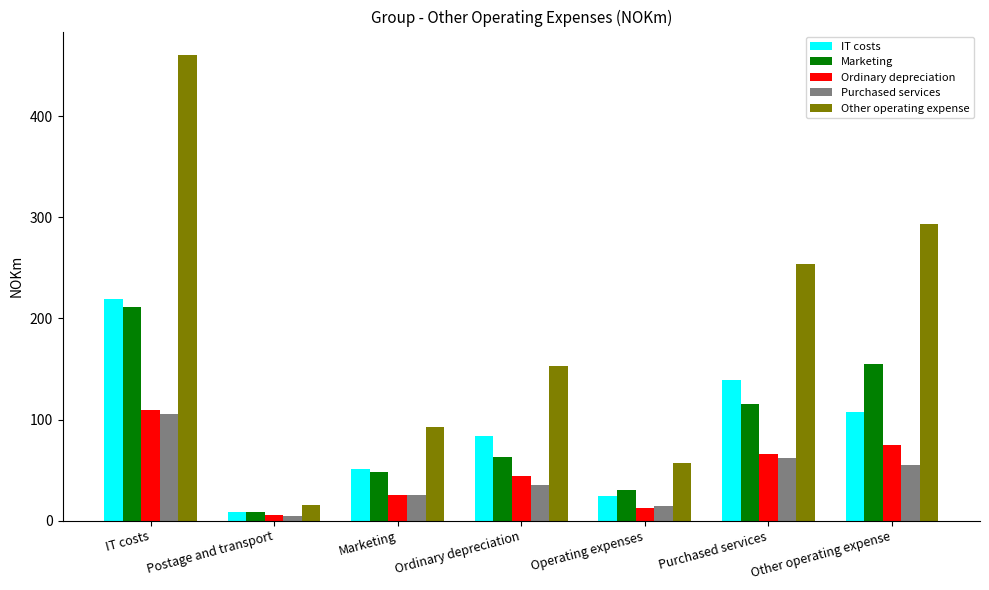

What value does the IT costs series have at Postage and transport?

8